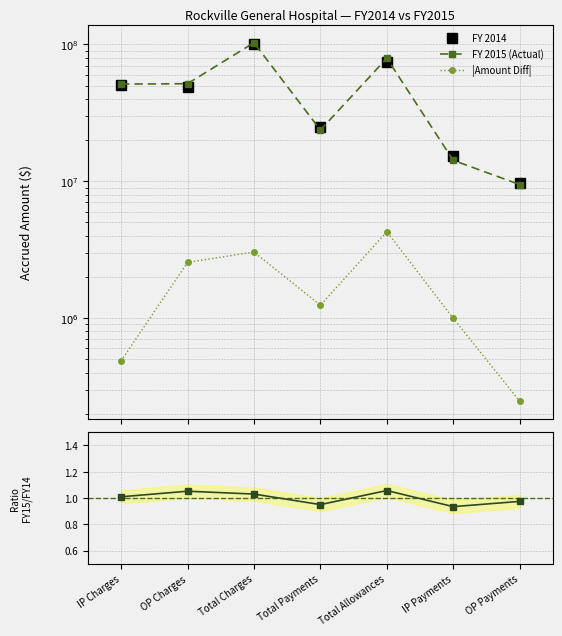

How many interior local peaks does the |Amount Diff| series have?

2